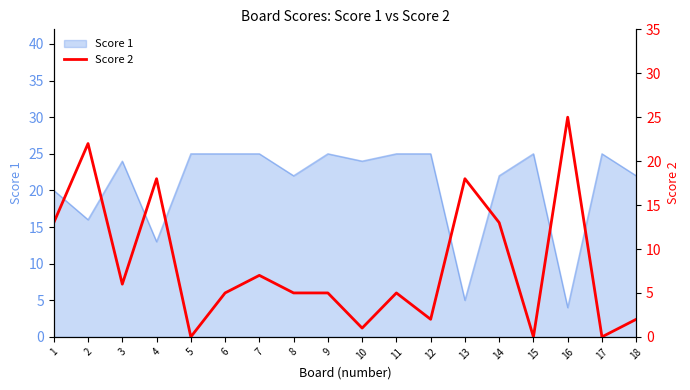

Is it true that the value at 8 is 9?

False